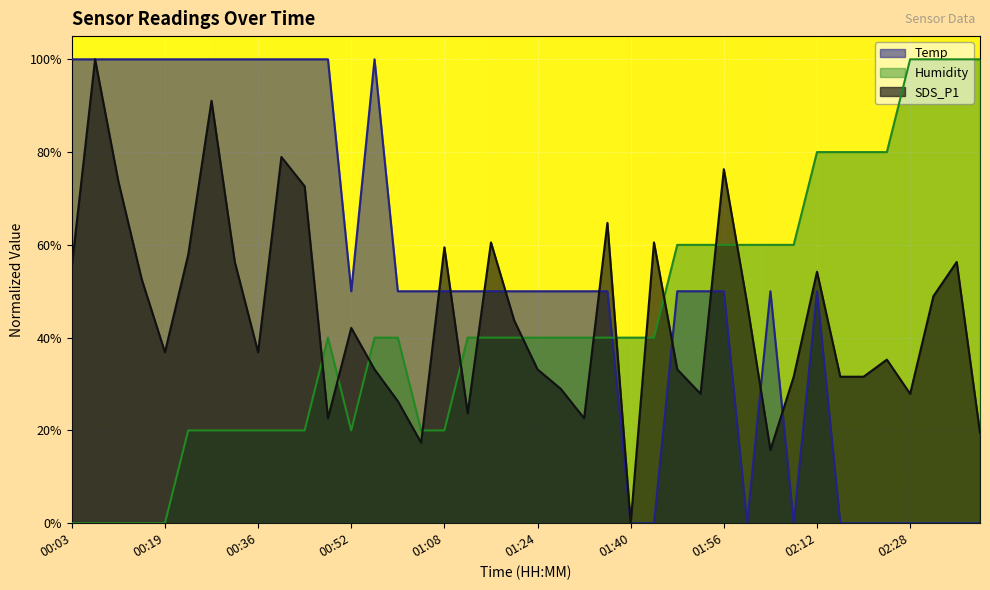

How many lines are shown in the chart?

3